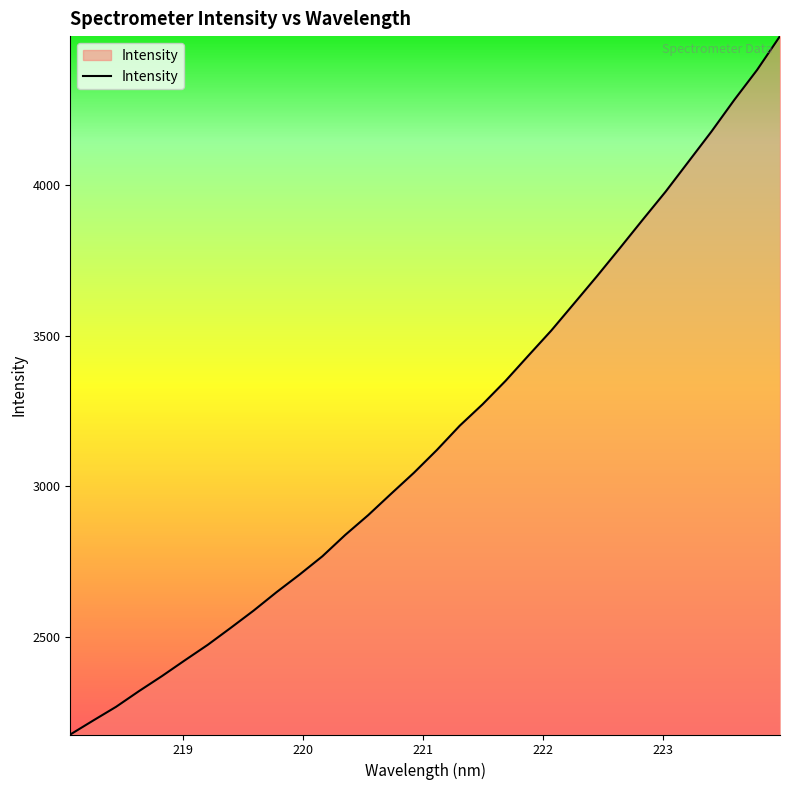

What is the difference between the maximum and minimum values?

2320.2